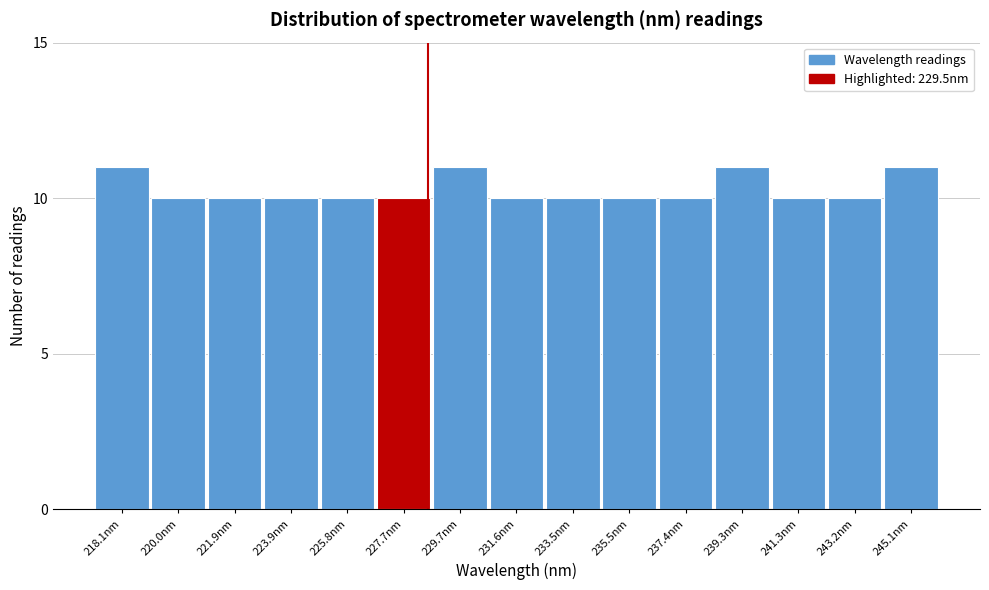

Reading right to left, what are all the values shown in this chart?

11	10	10	11	10	10	10	10	11	10	10	10	10	10	11